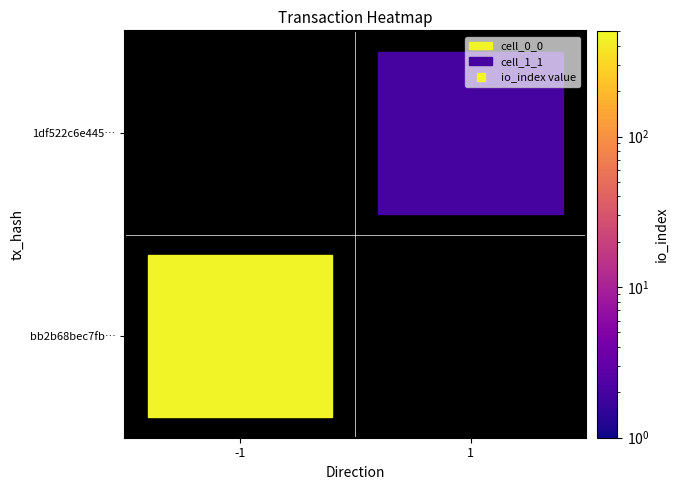

What is the average value of the 1df522c6e445c6e62c06424e9a8b8713037677a series?

2